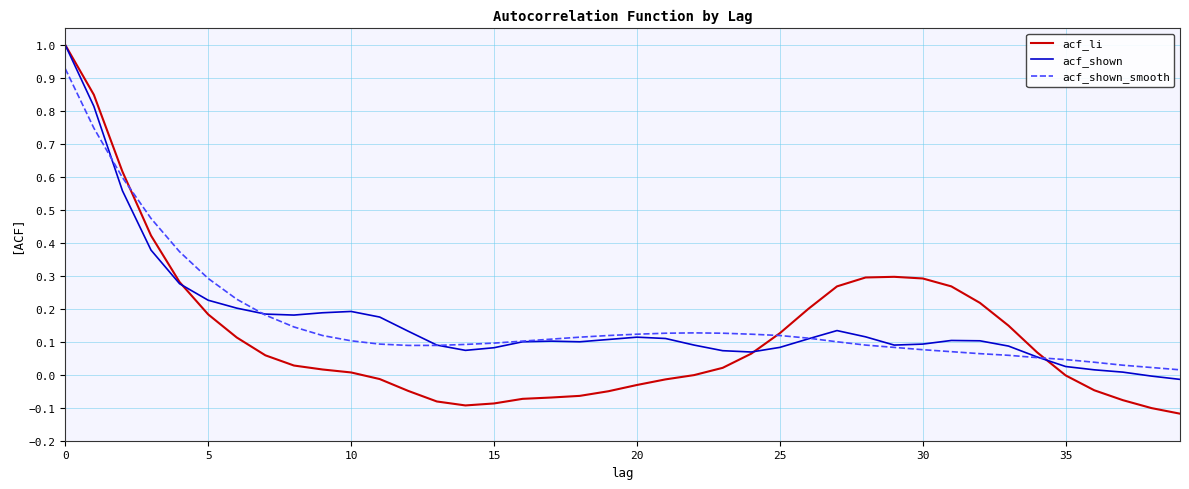

Which series has the largest range (max minus min)?

acf_li